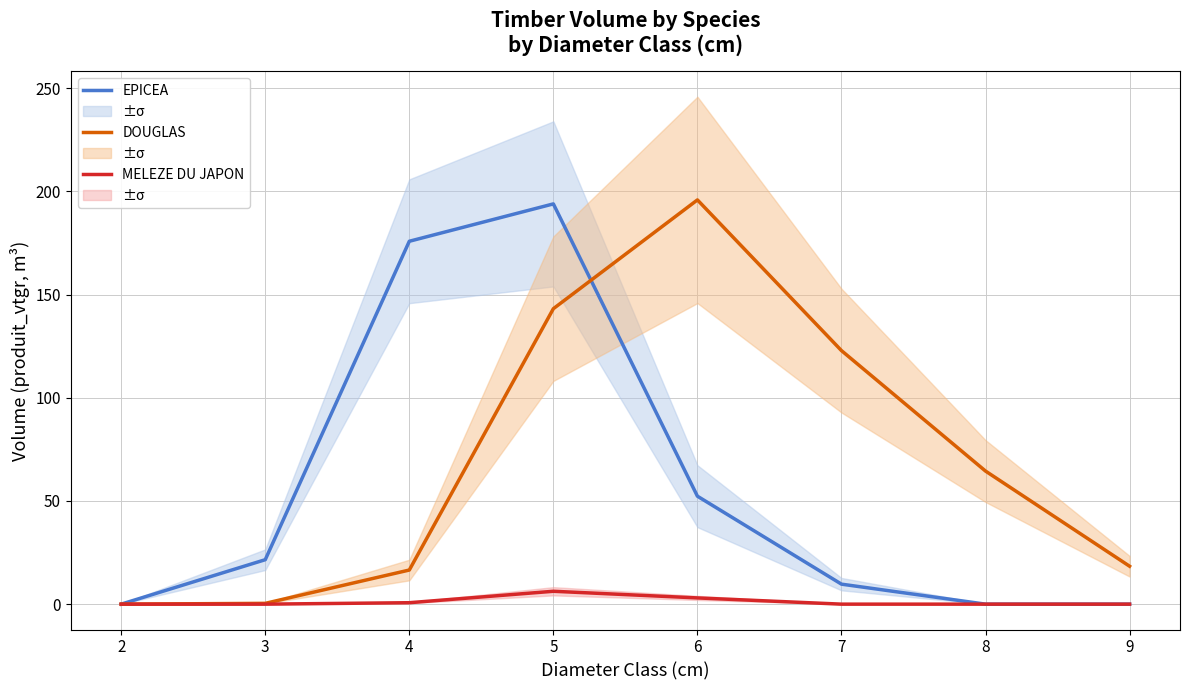

At how many categories does at least one series exceed 166?

3